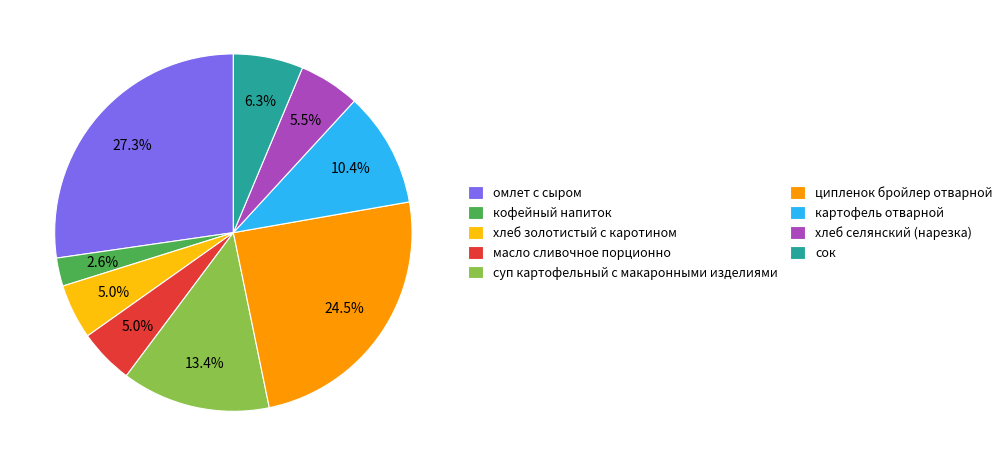

What portion of the pie excludes сок?

93.7%